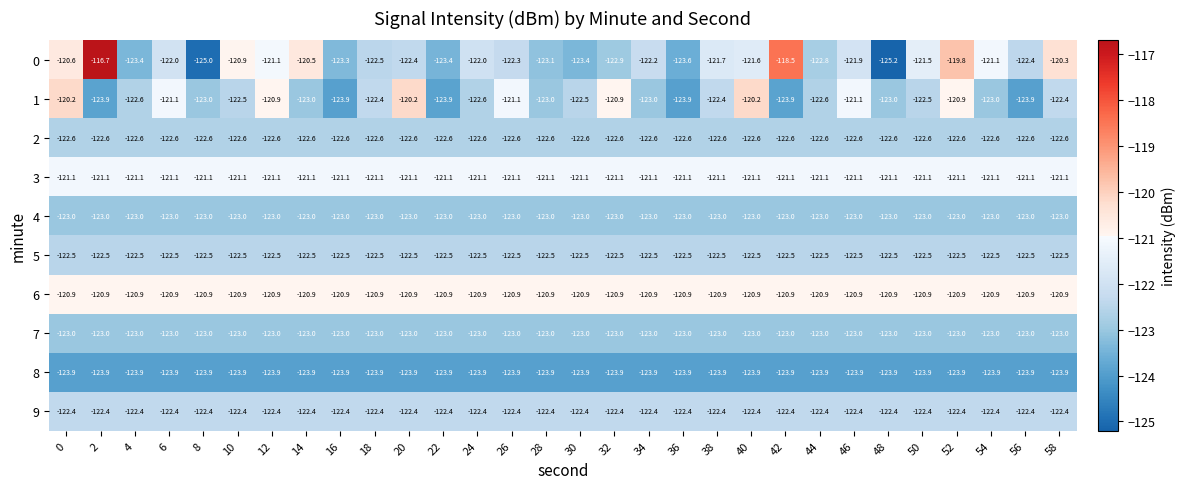

What is the total value across all series at 56?

-1225.7